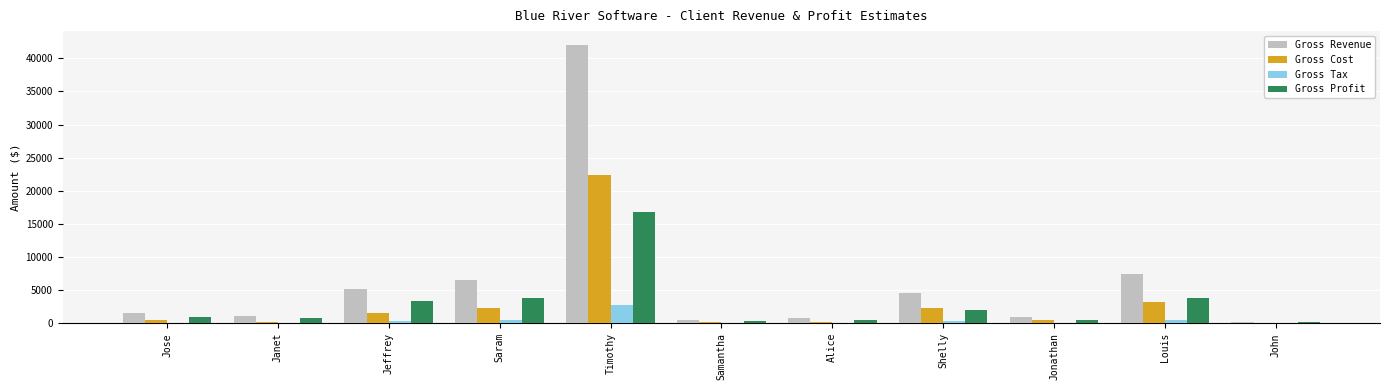

What is the sum of the Gross Revenue values at Shelly and Louis?

12000.0